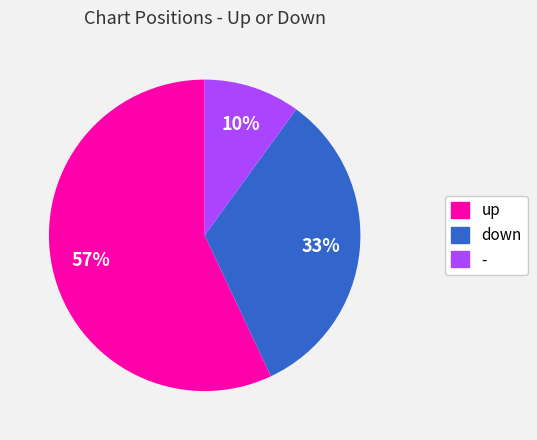

The down slice represents 33% of the pie. True or false?

True